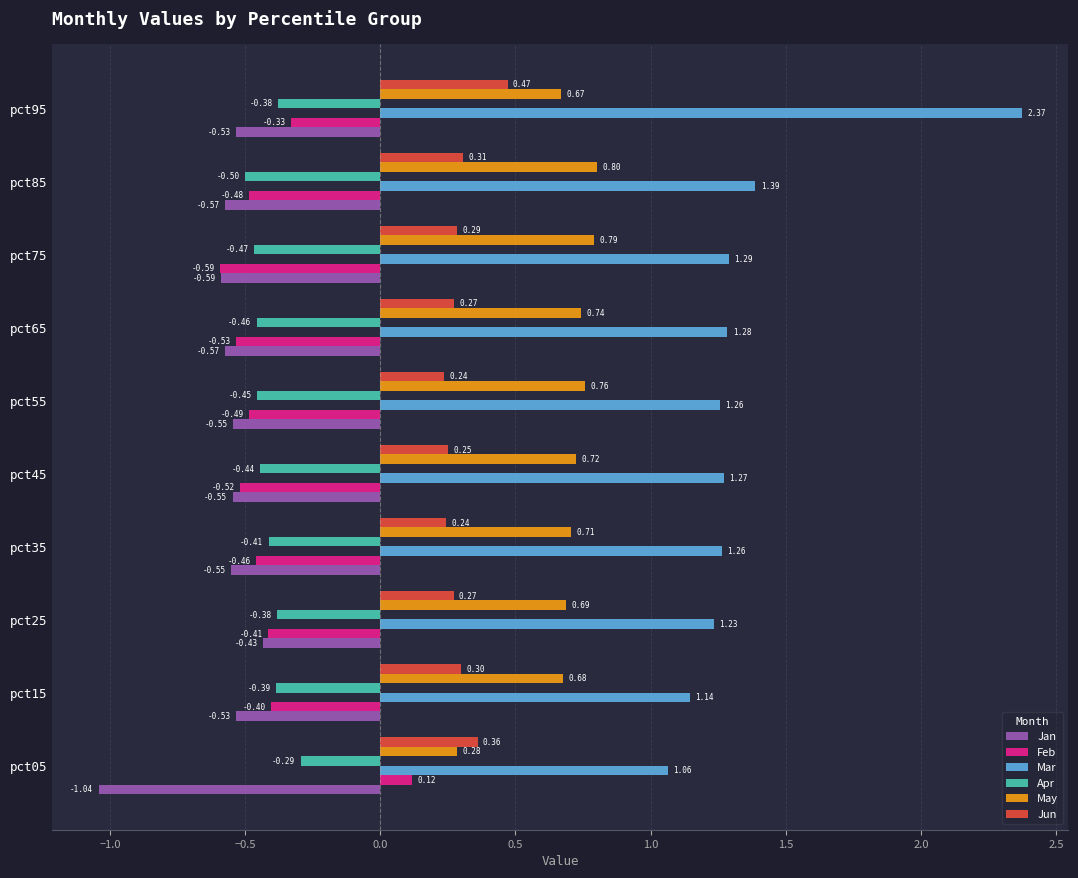

Which series has the largest total across all categories?

Mar